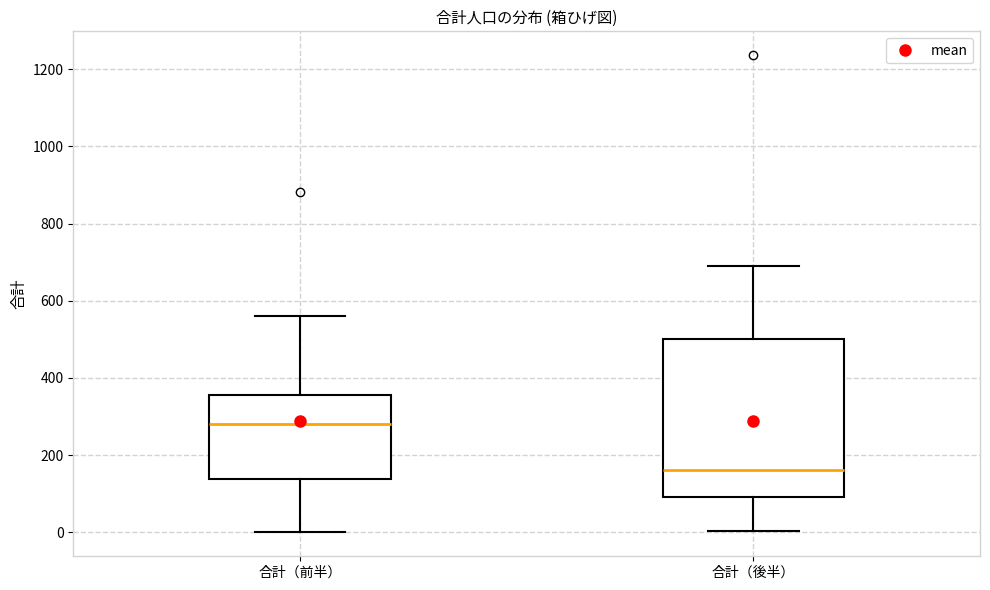

Which box has the lowest median line?

合計（後半）